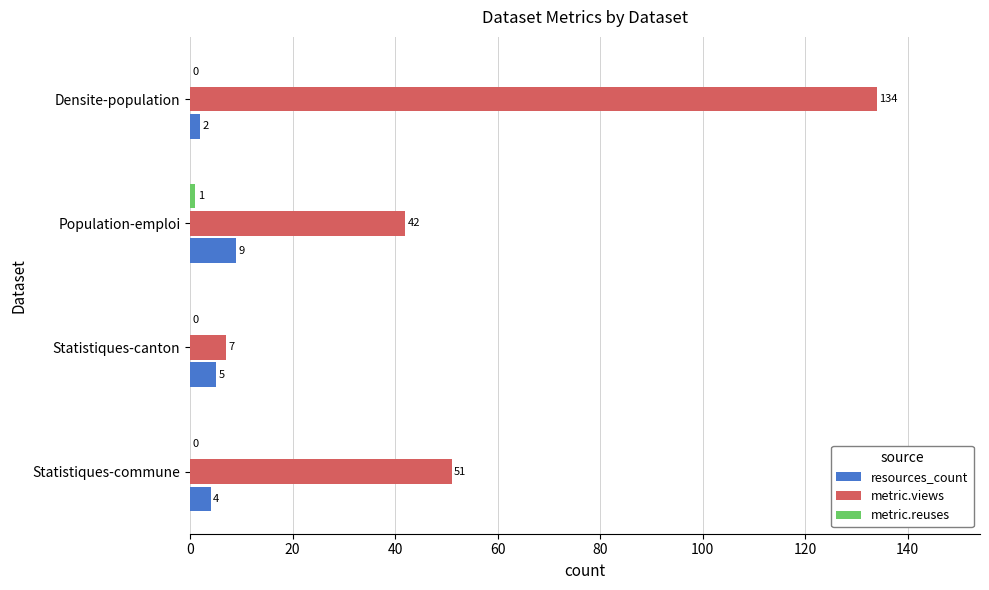

The resources_count series shows 2 at Densite-population. True or false?

True